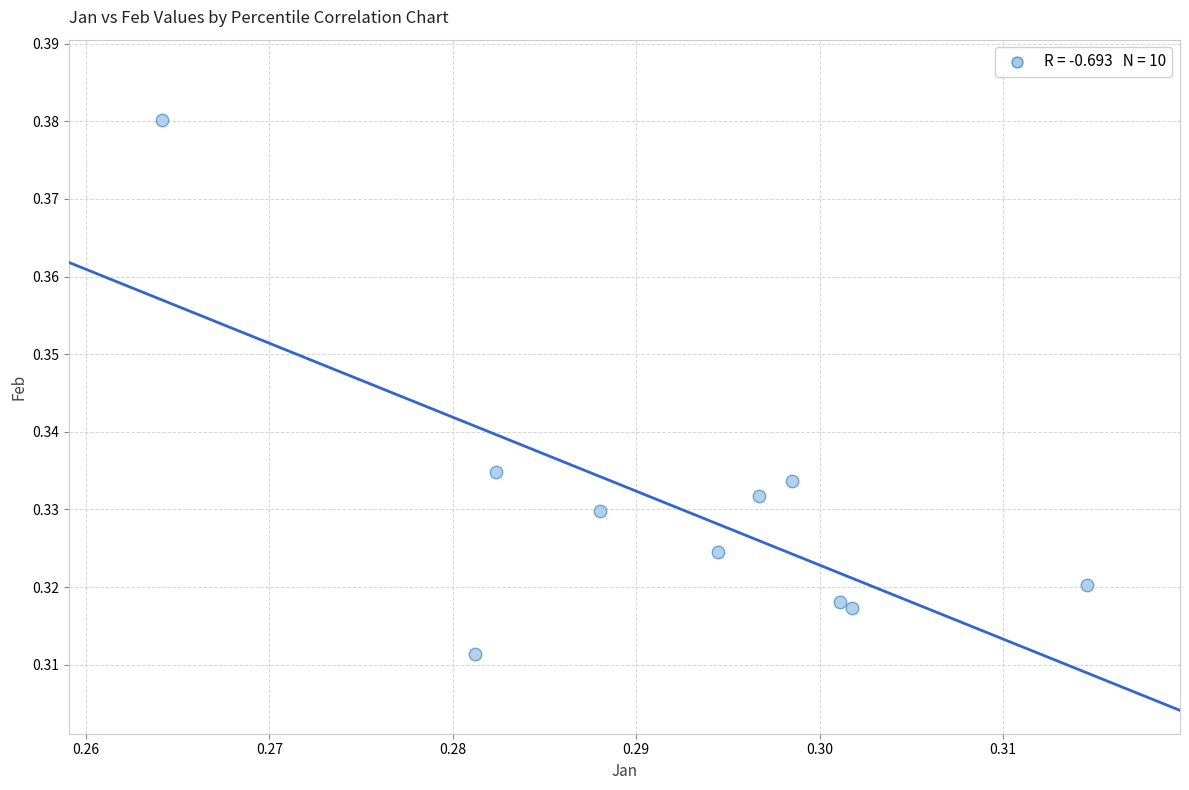

How many points are shown in the scatter plot?

10